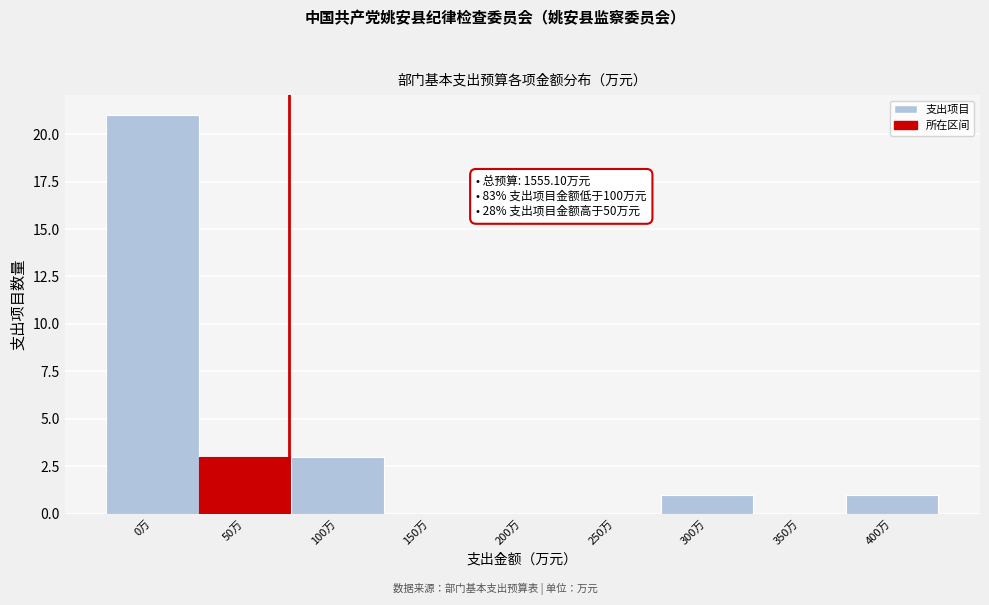

Reading left to right, transcribe all the data shown in this chart.

0万=21	50万=3	100万=3	150万=0	200万=0	250万=0	300万=1	350万=0	400万=1